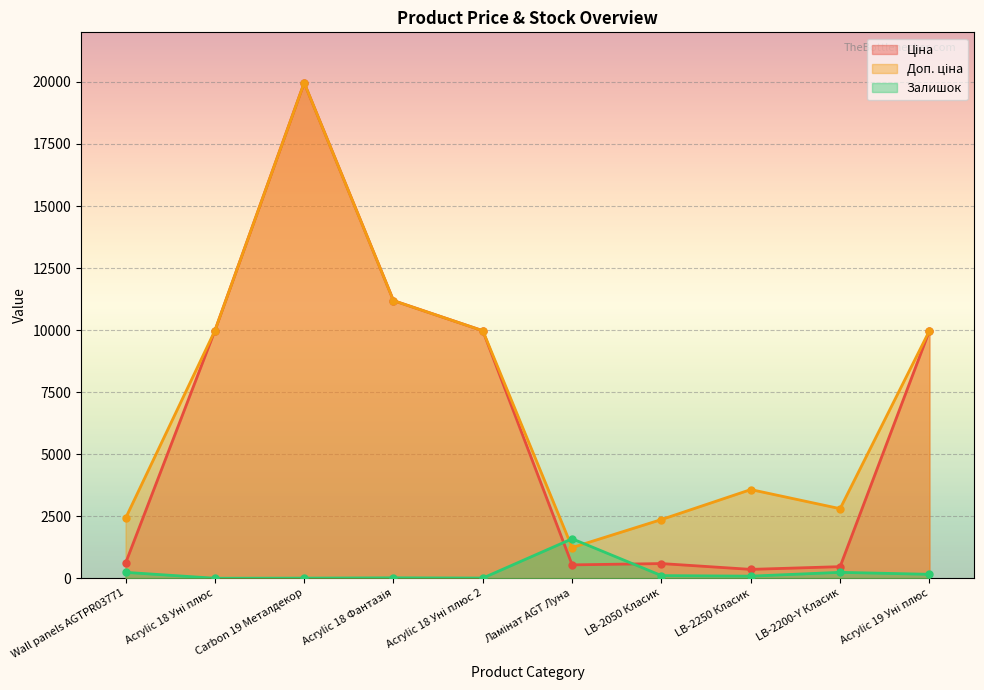

At which category does the chart reach its peak across all series?

Carbon 19 Металдекор